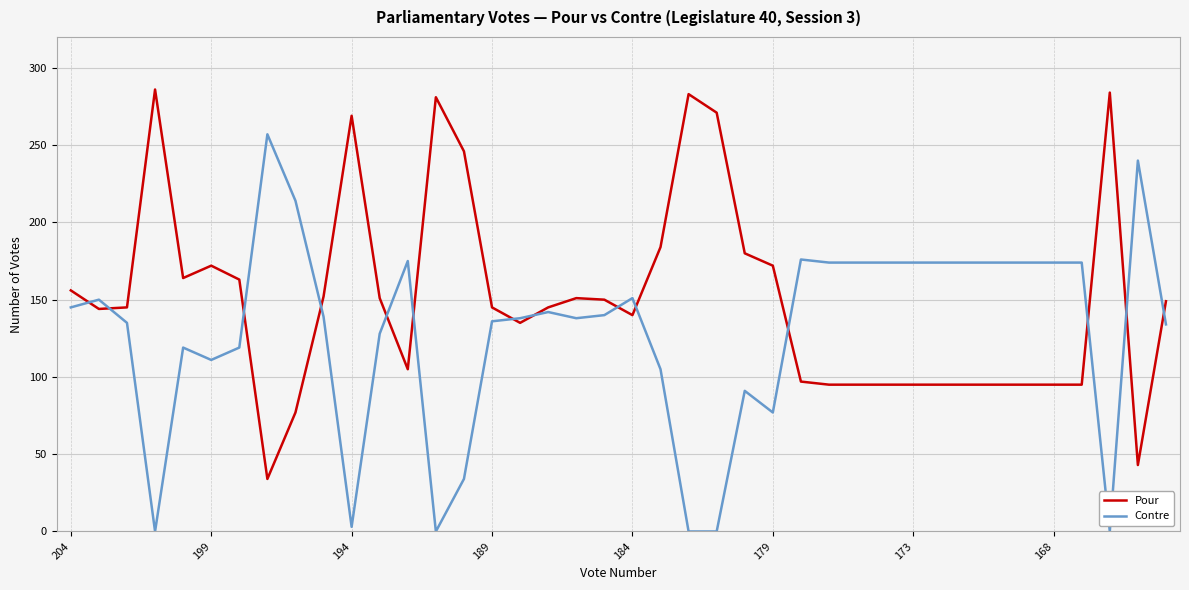

What is the sum of all Contre values?

5137